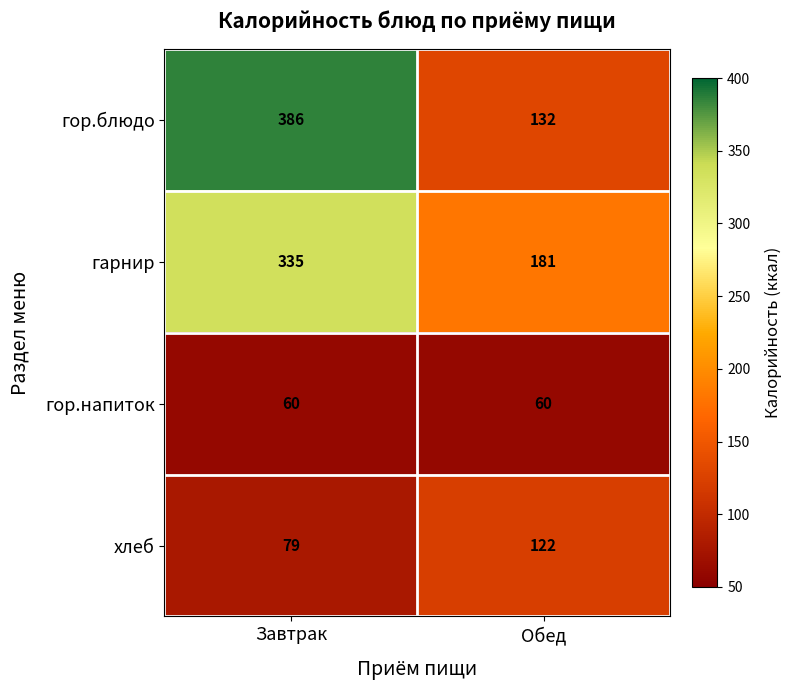

What is the sum of all гарнир values?

516